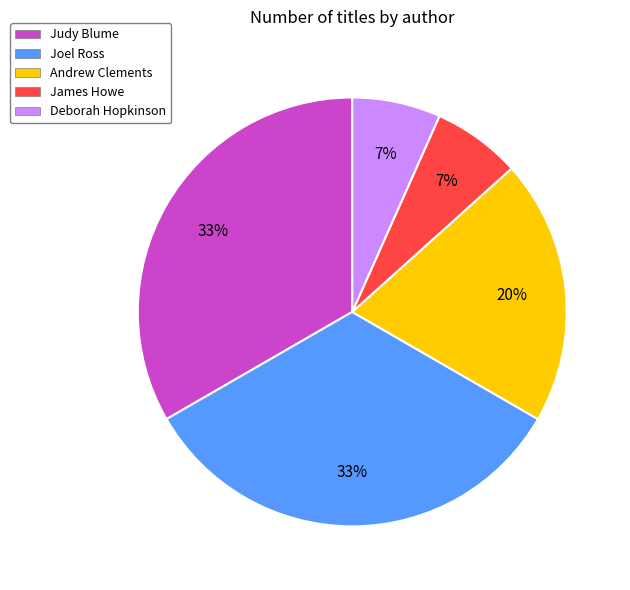

Is it true that Judy Blume is 33% of the pie?

True